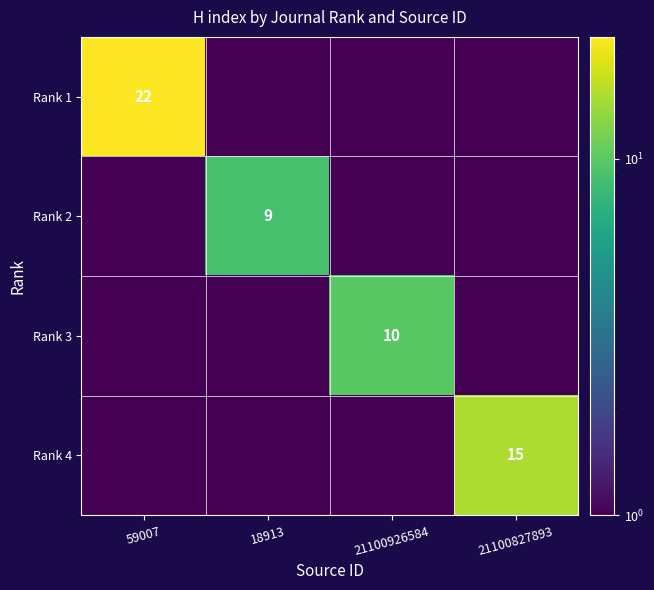

The value of Rank 2 at 18913 is 9.0. True or false?

True